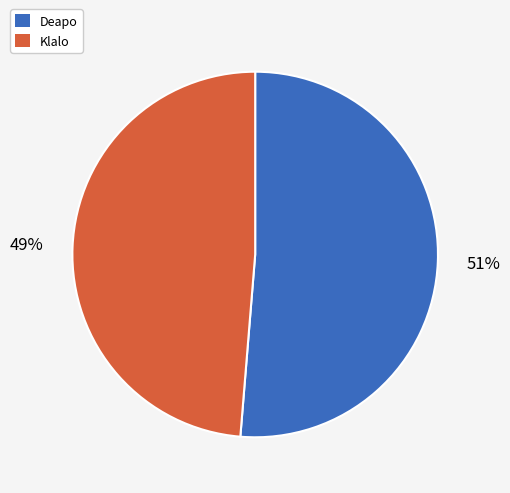

To the nearest percent, what percentage of the pie is Deapo?

51%